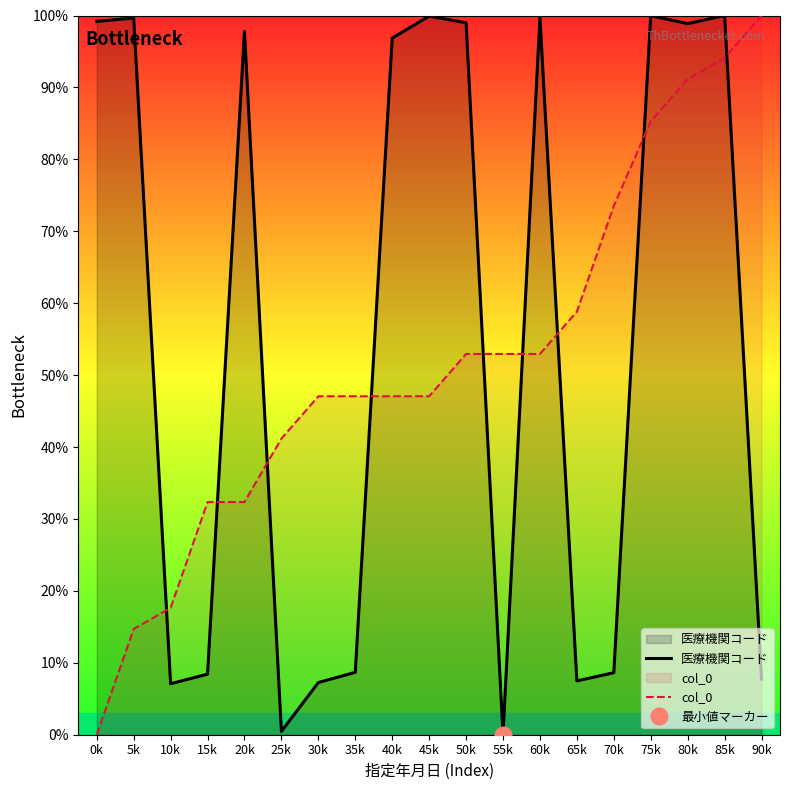

What is the label of the 12th point from the left?

55k